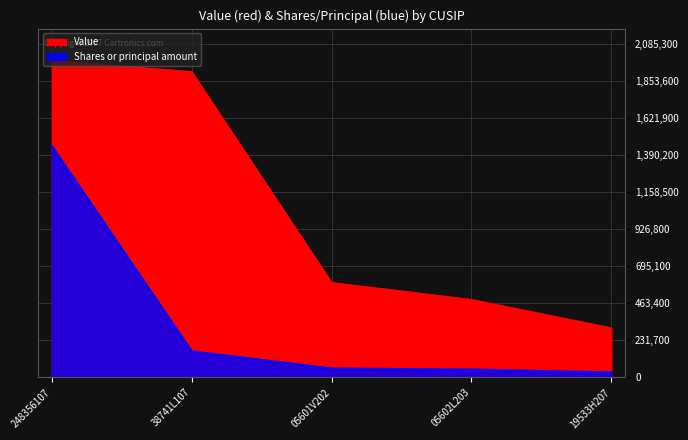

What position from the left is 38741L107?

2